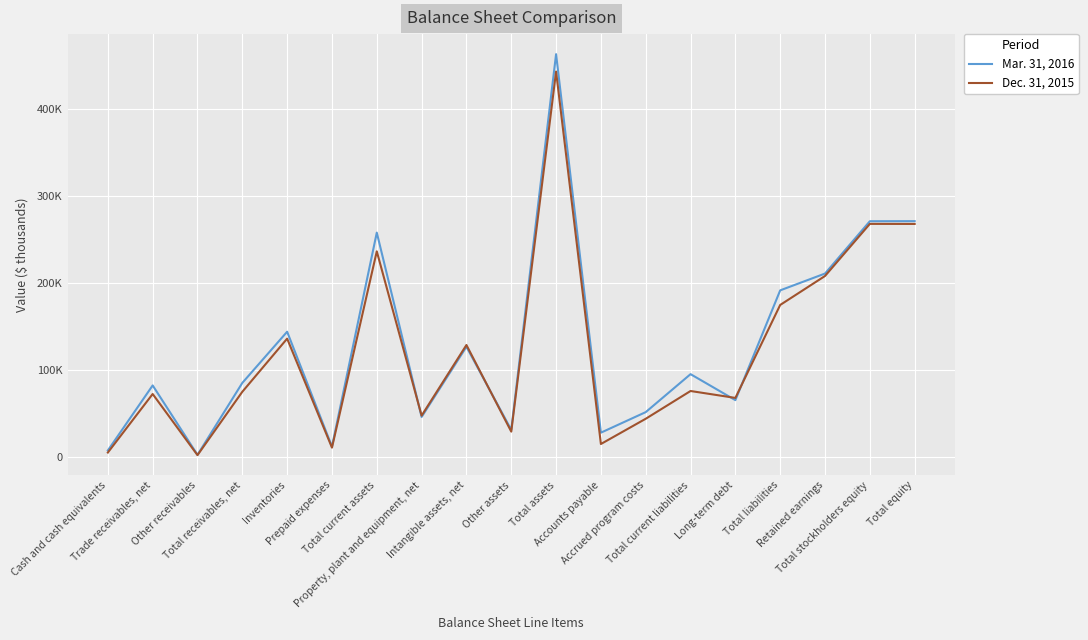

Which series has the largest total across all categories?

Mar. 31, 2016